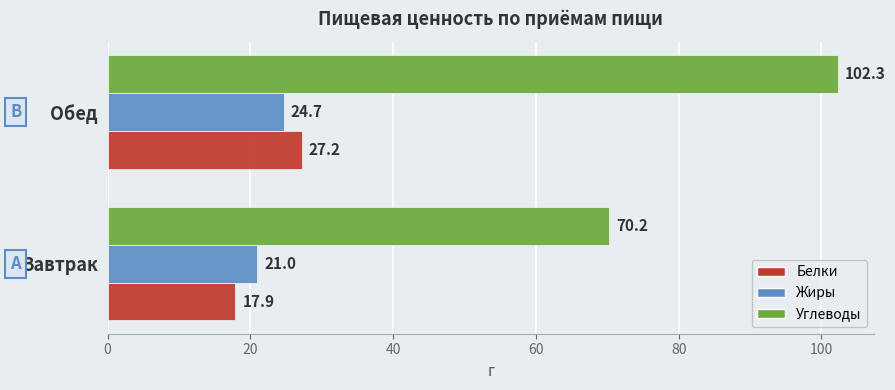

How many distinct data groups are displayed?

3